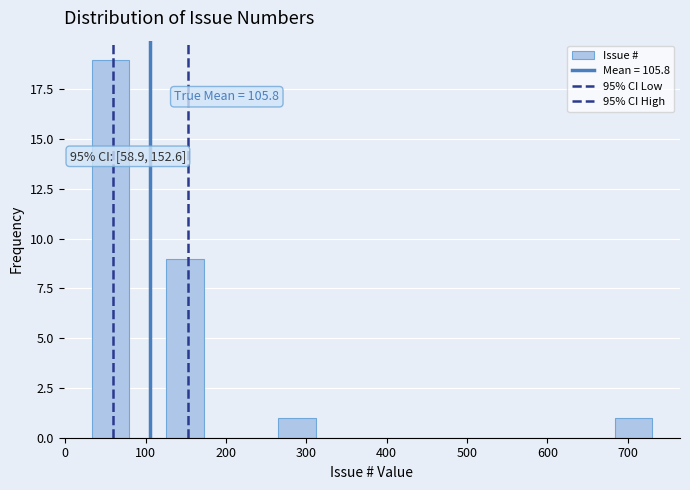

Over which range of the x-axis is the bar tallest?

30 to 80